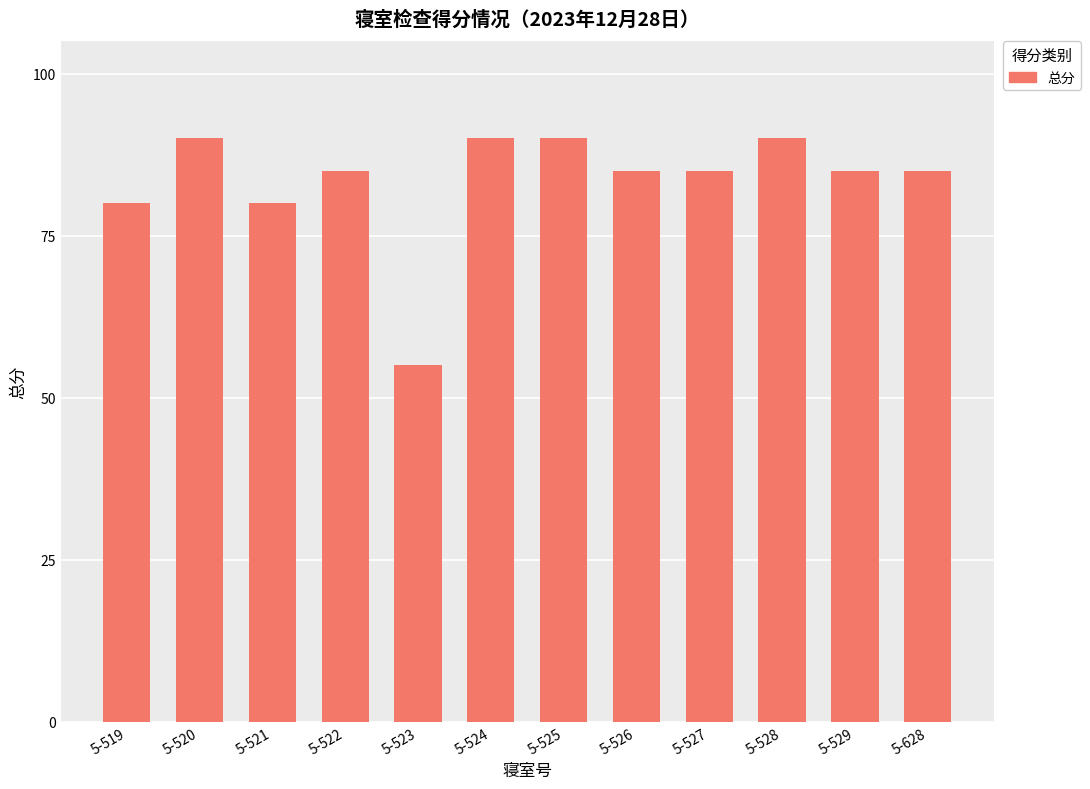

What is the sum of all values?

1000